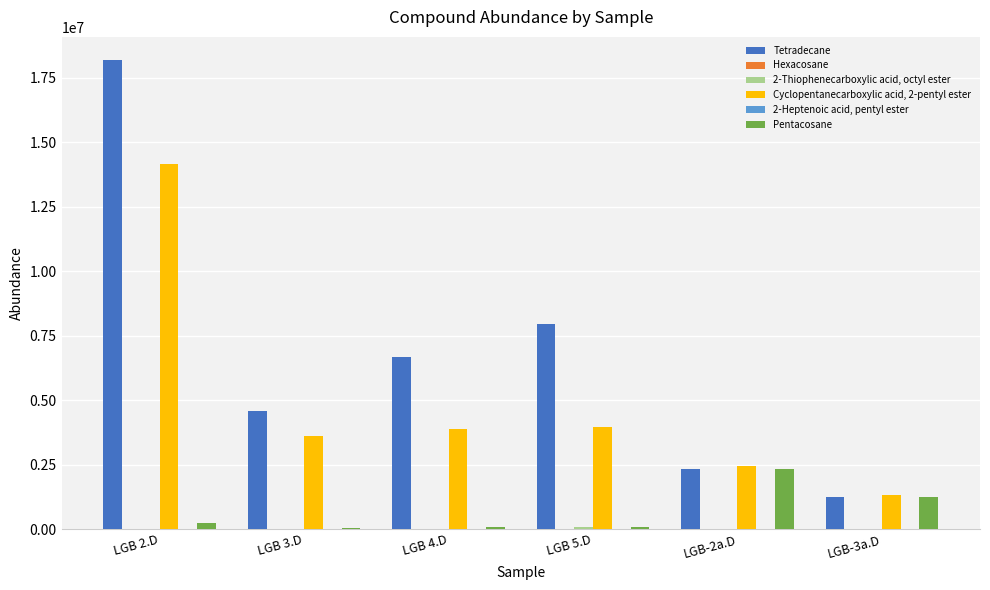

What is the total value across all series at LGB-3a.D?

3794593.1